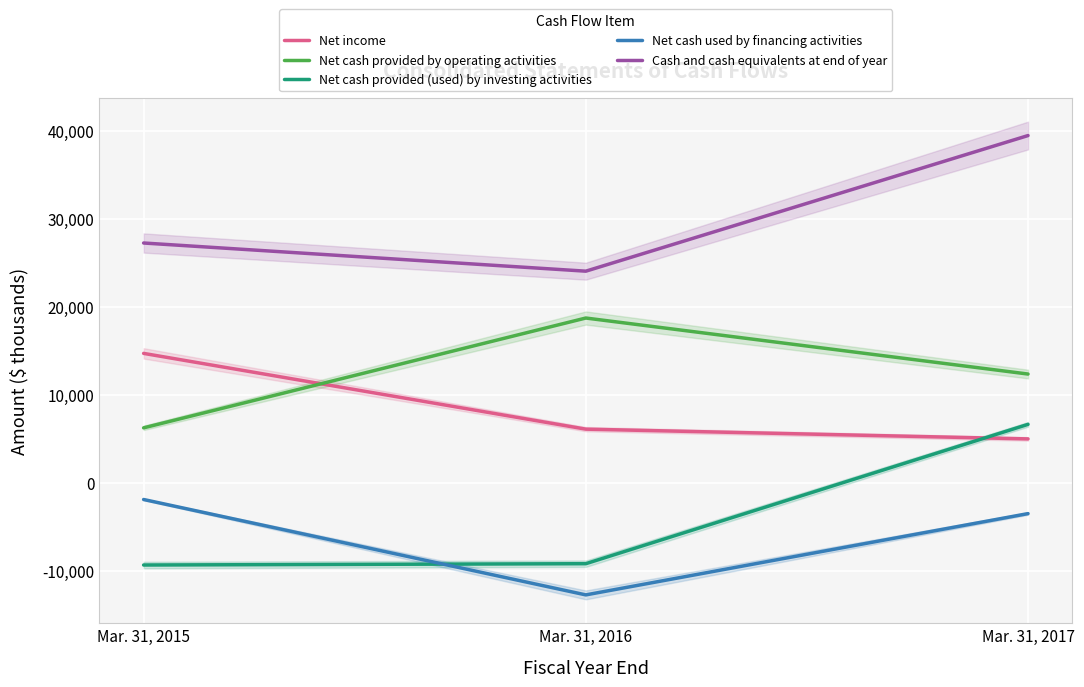

The value of Net income at Mar. 31, 2016 is 8195. True or false?

False